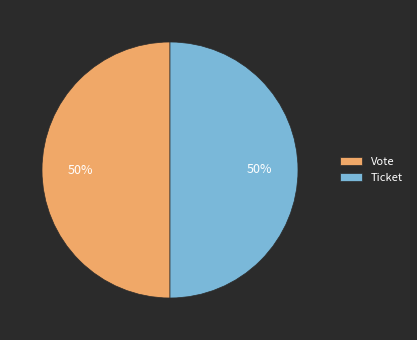

Is the sum of Ticket and Vote greater than half?

Yes